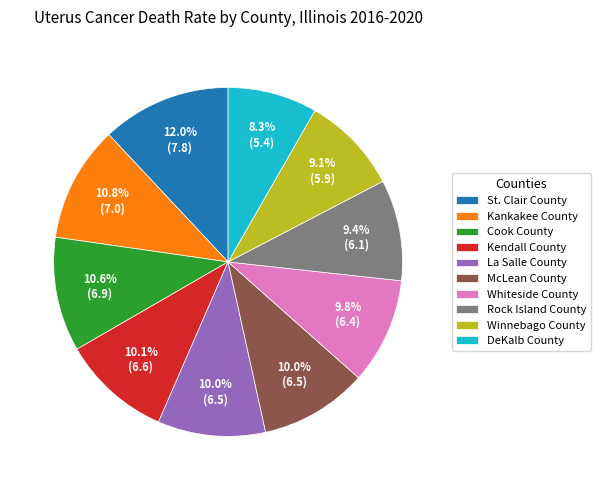

Combined, do Rock Island County and Kendall County account for over 50%?

No